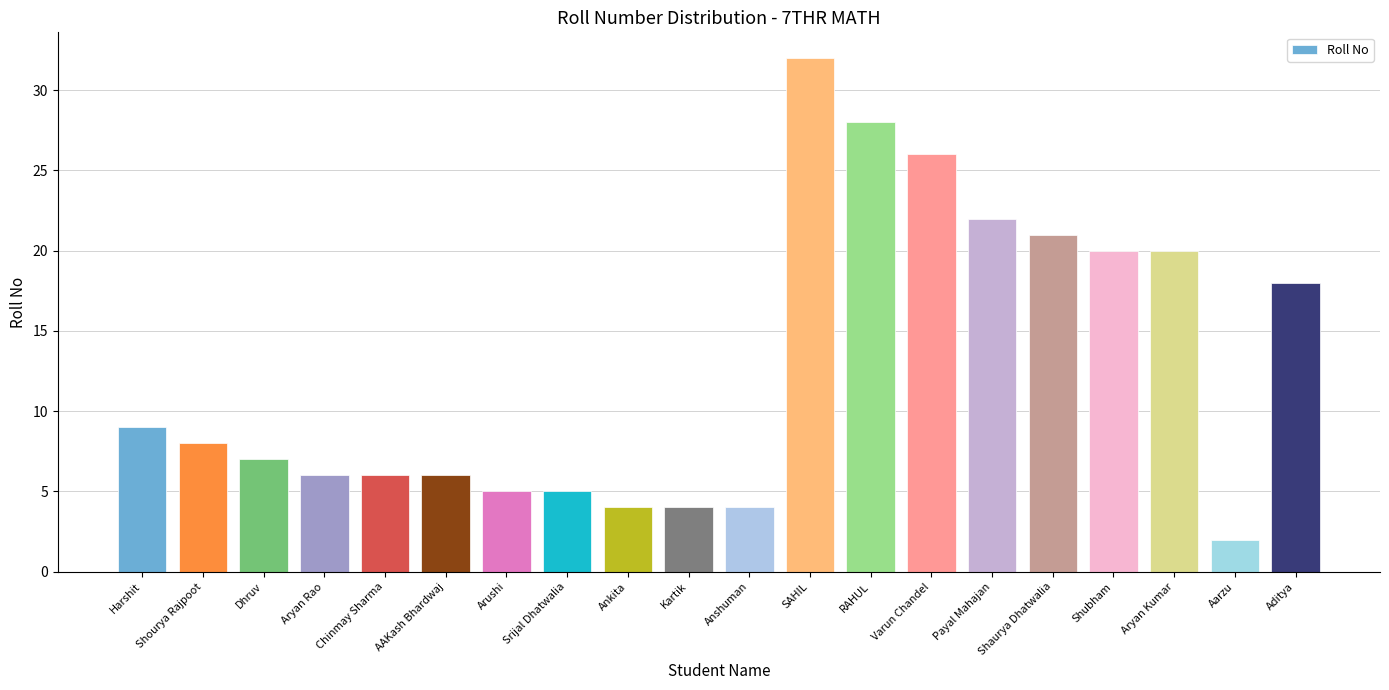

What is the value of the 12th bar from the left?

32